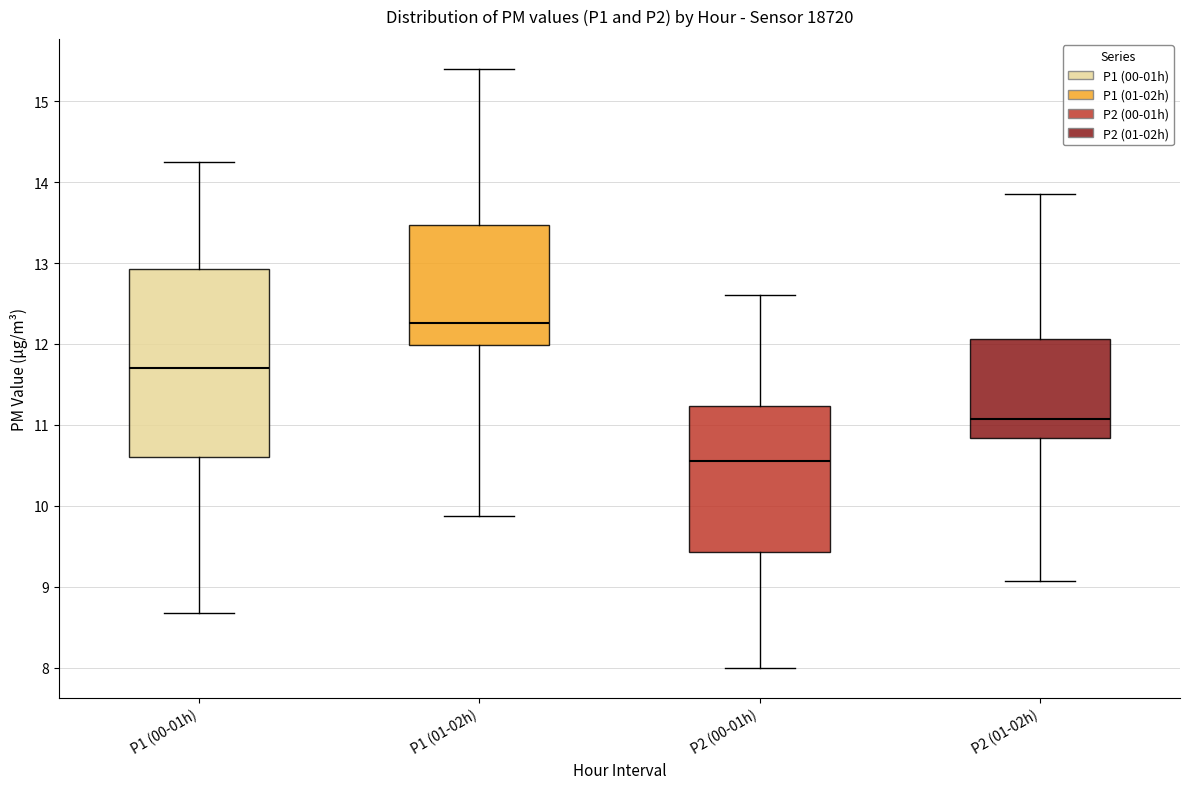

Comparing the boxes themselves (not the whiskers), which one is the tallest?

P1 (00-01h)